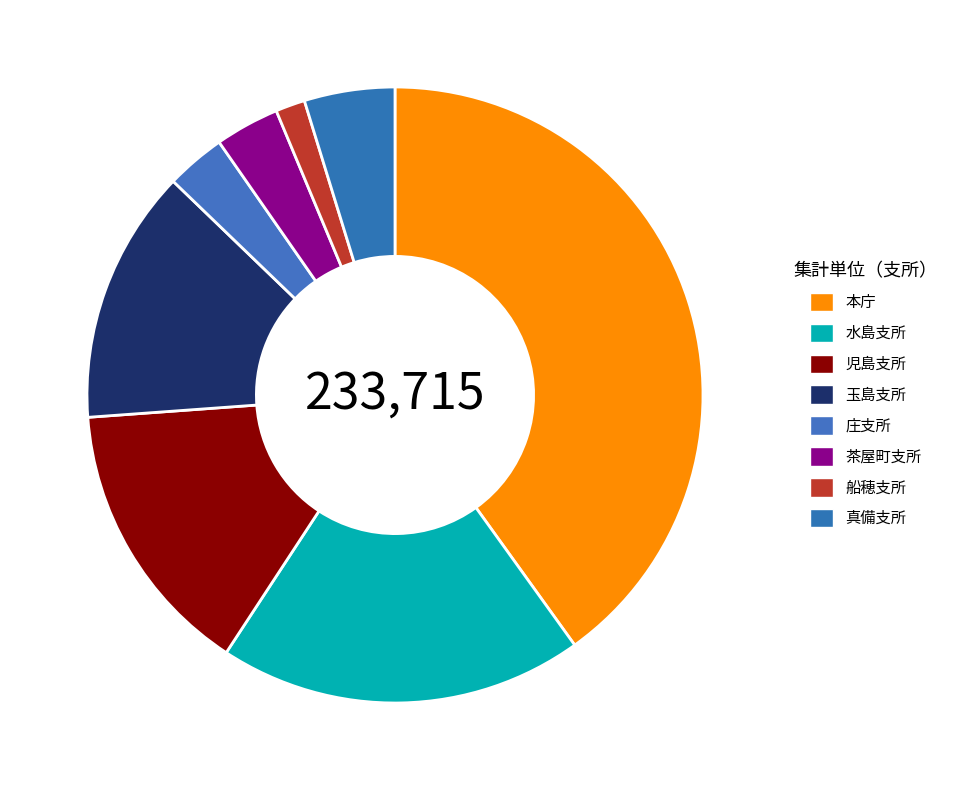

Which has a higher value, 本庁 or 真備支所?

本庁